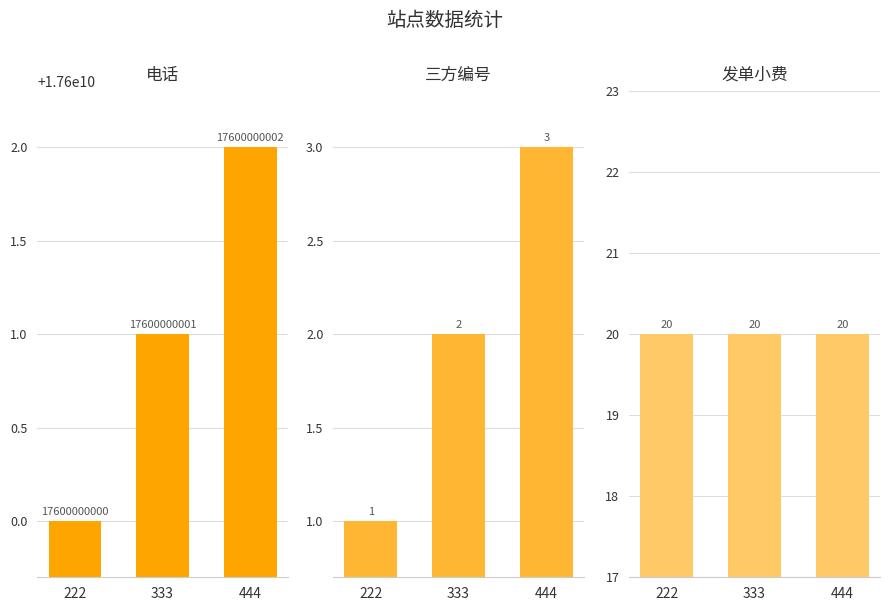

What is the value of the 三方编号 bar at the 3rd from the left?

3